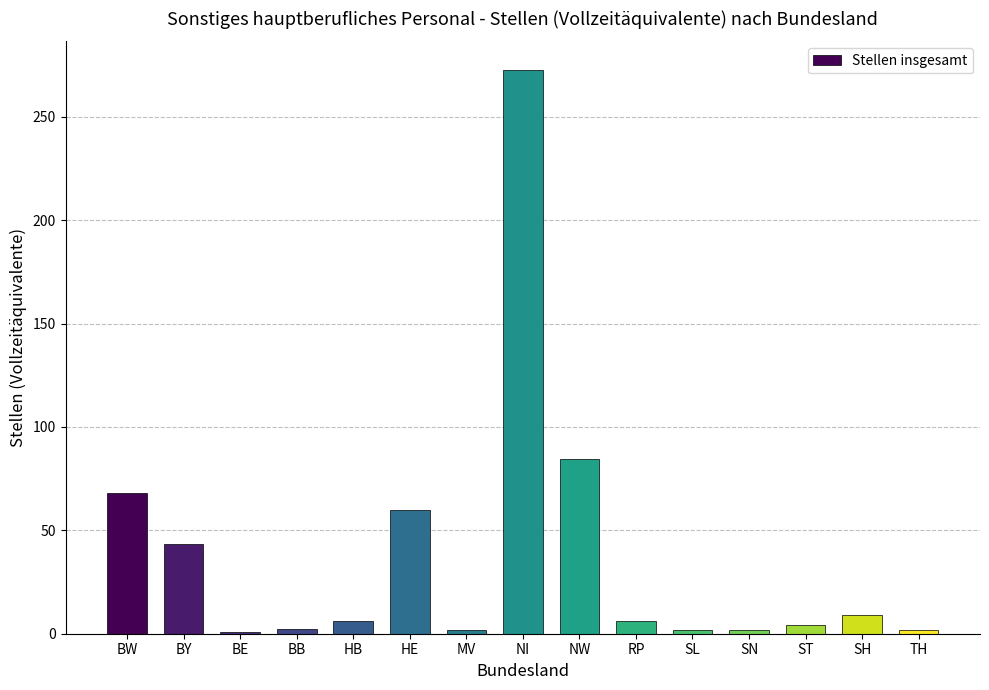

Where is the data nearest to the value 136?

NW